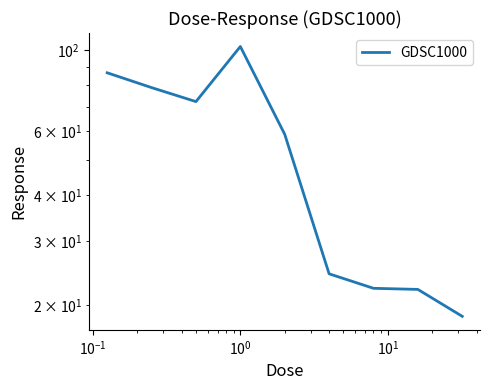

At which category does the data reach its first local peak?

$\mathdefault{10^{0}}$